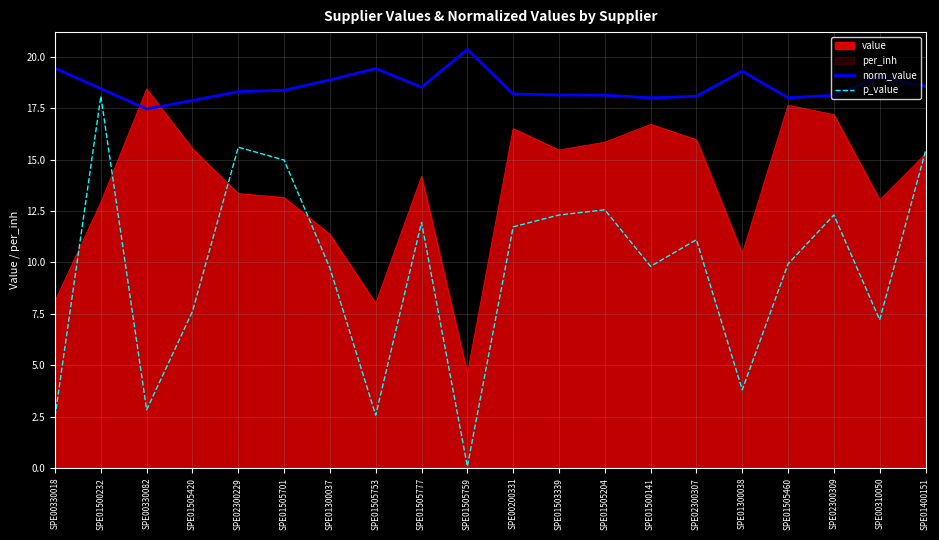

Is the value of p_value at SPE01300038 greater than the value of norm_value at SPE01505753?

No